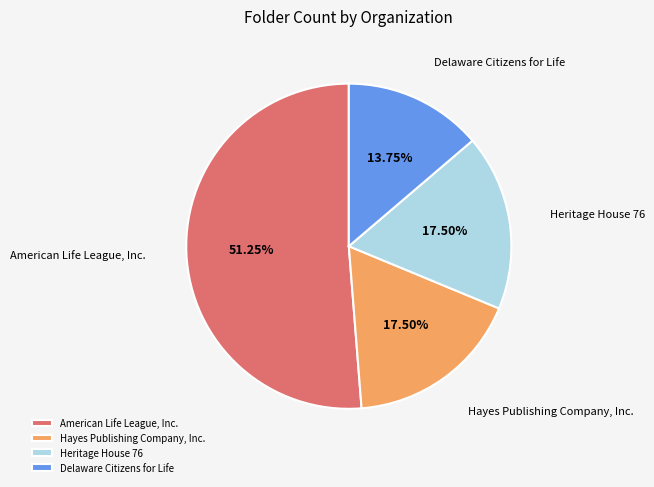

Does any single category account for the majority?

Yes